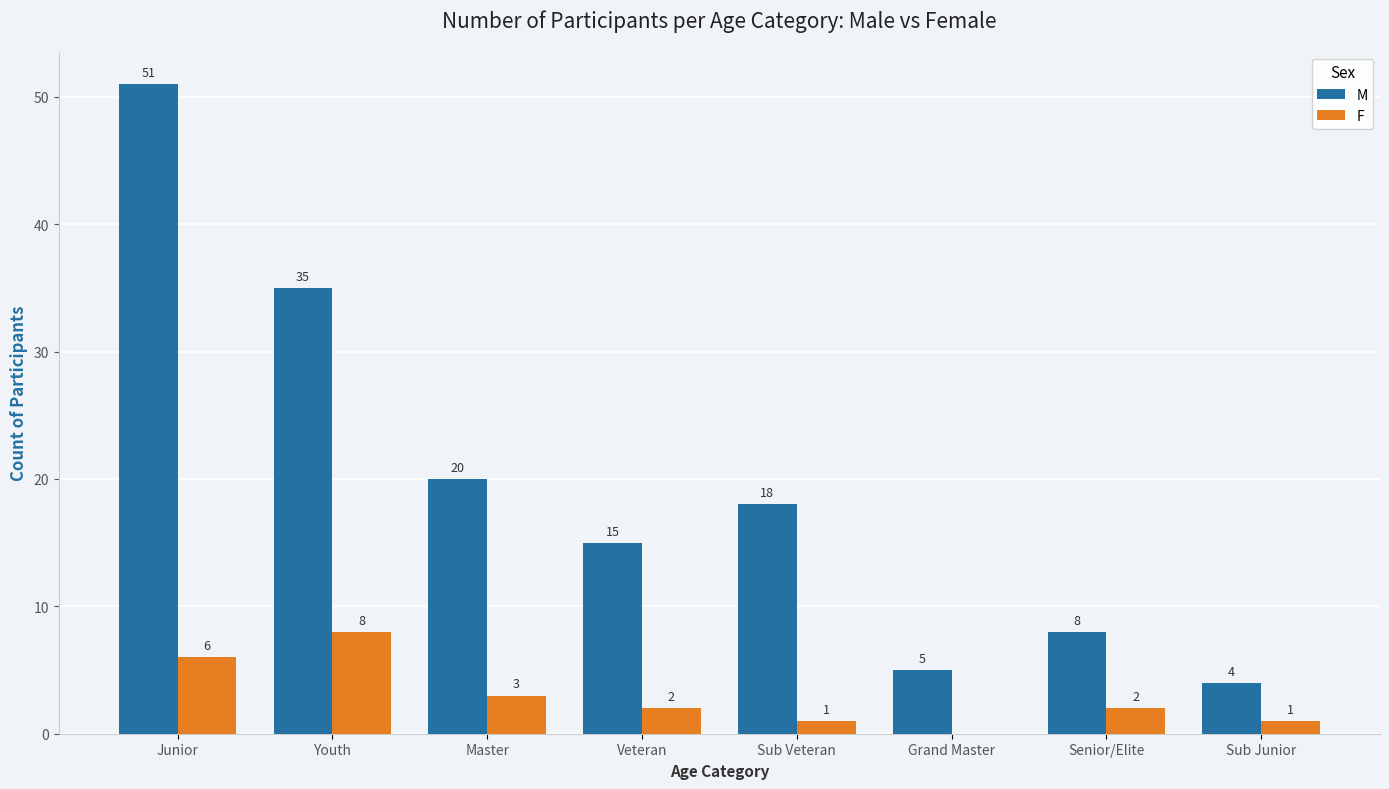

How many data points does each series have?

8